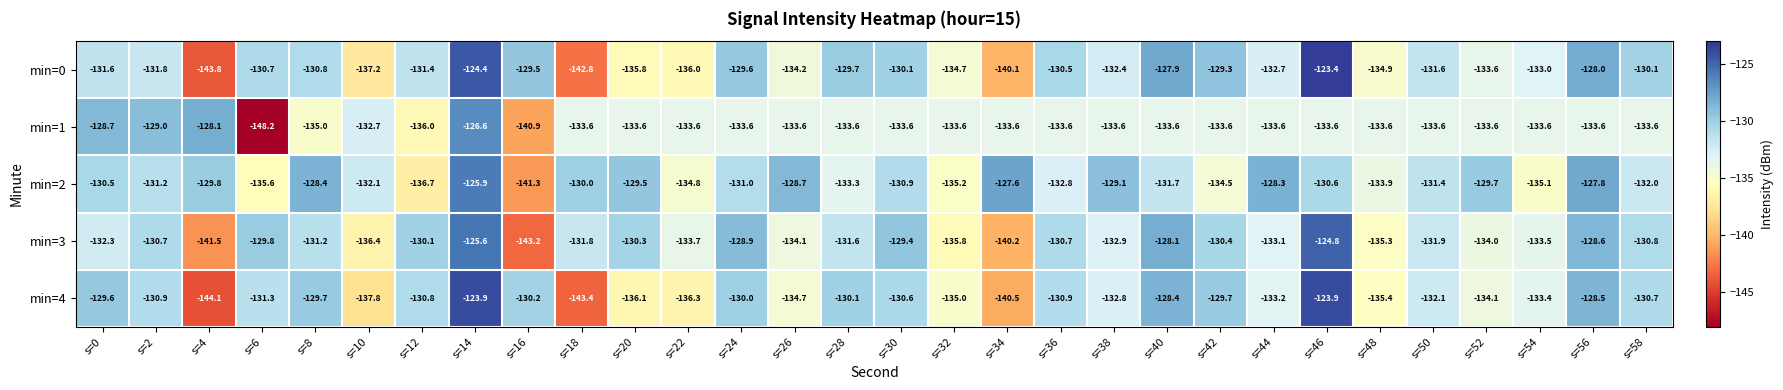

Where is min=0 nearest to the value -133?

s=54